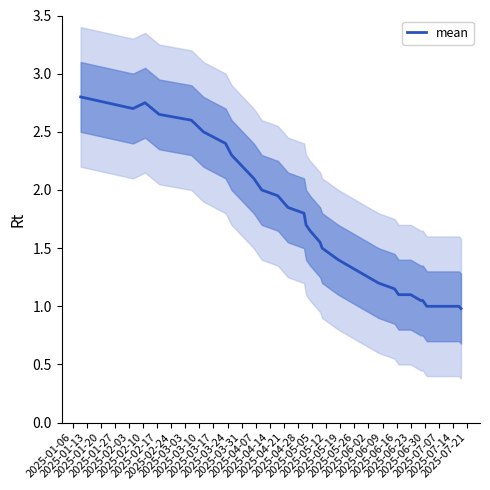

What is the difference between the second highest and minimum values?

1.8